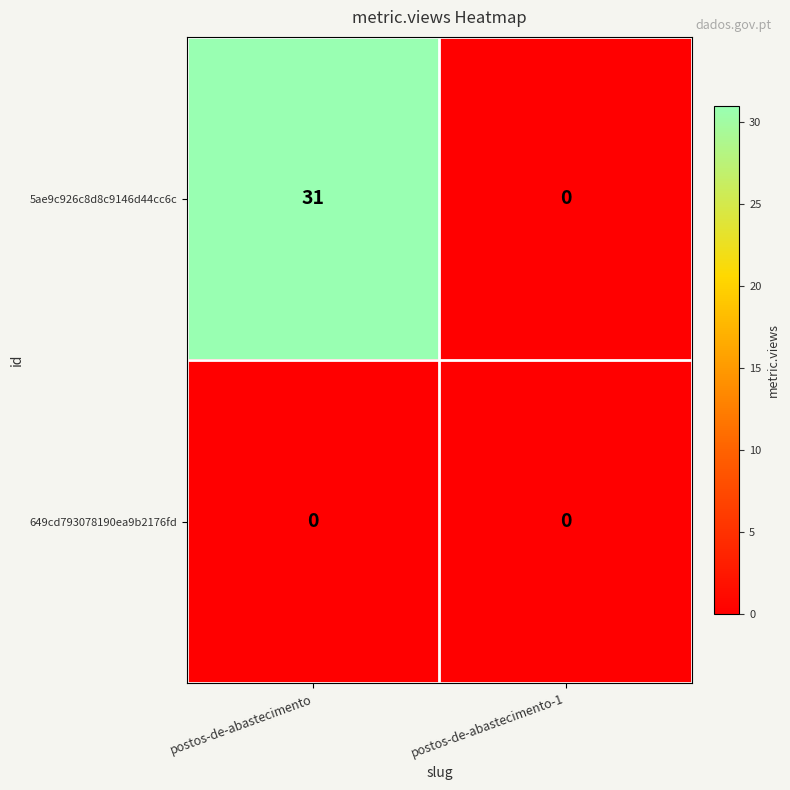

What is the maximum value shown in the chart?

31